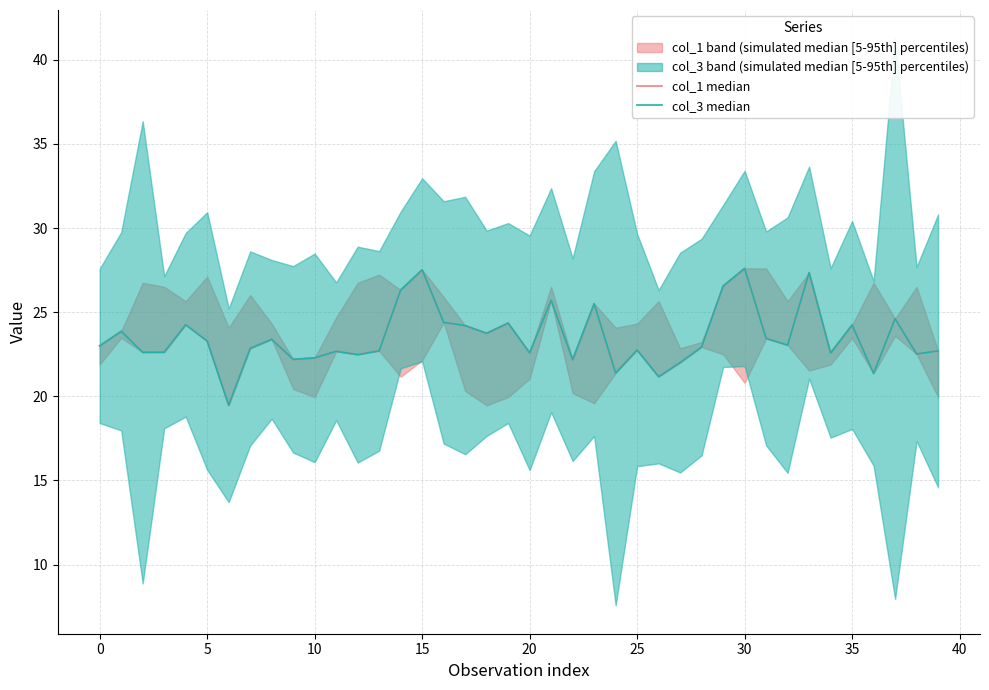

Between 27 and 20, which is larger?

20